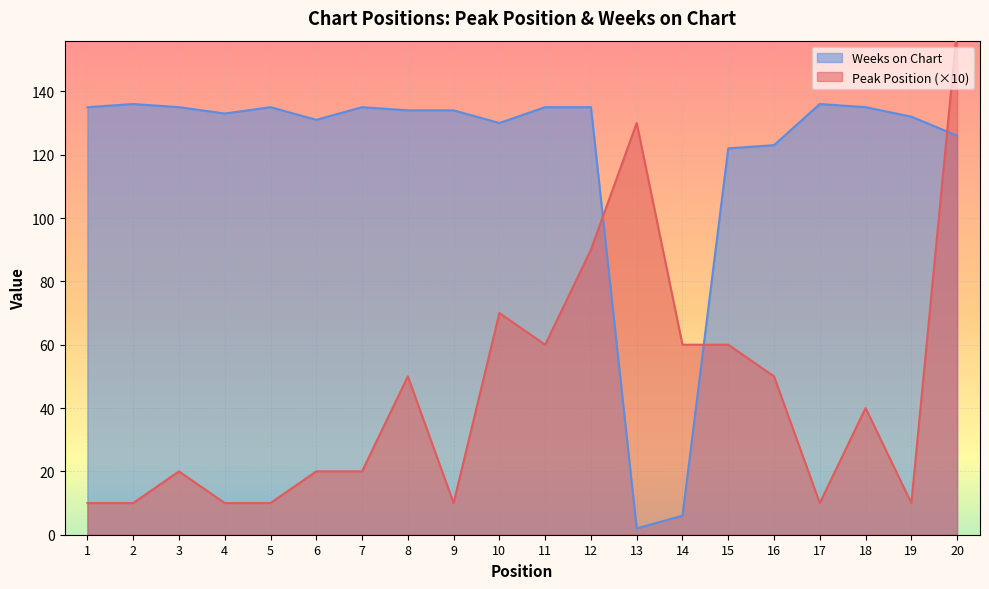

How many lines are shown in the chart?

2